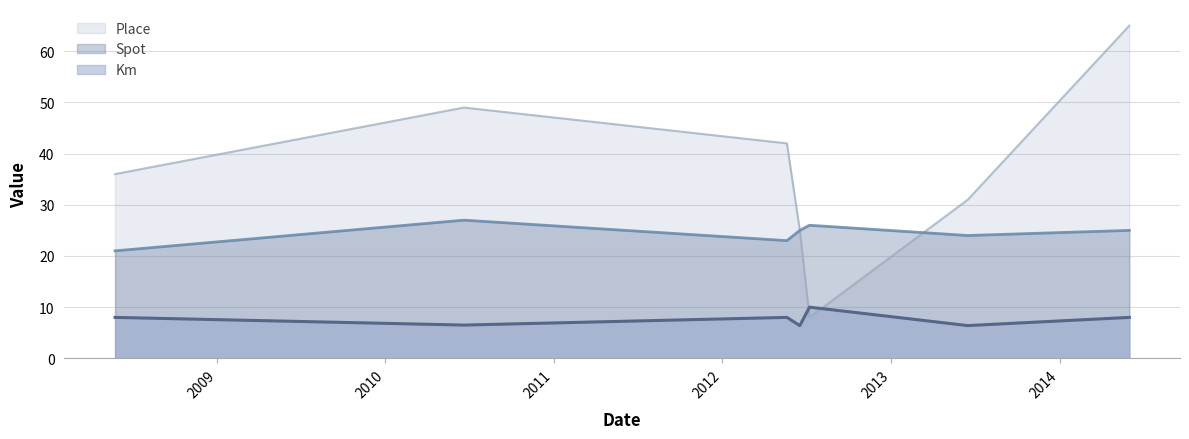

How many values in the Place series are below 36?

3